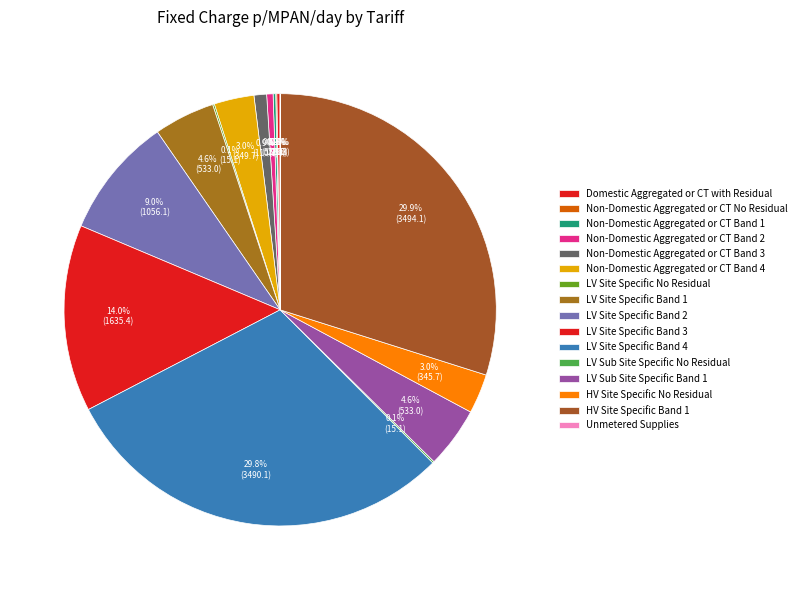

Which has a higher value, LV Site Specific No Residual or Non-Domestic Aggregated or CT No Residual?

LV Site Specific No Residual